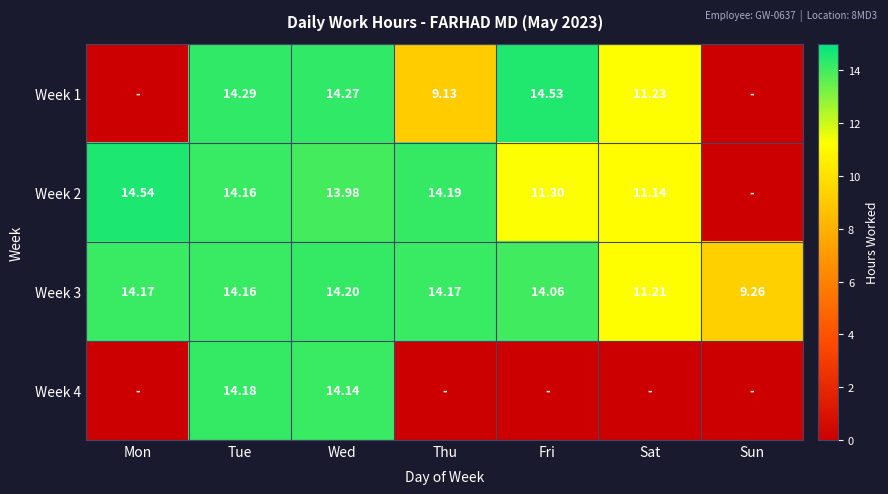

At how many categories does at least one series exceed 11?

6